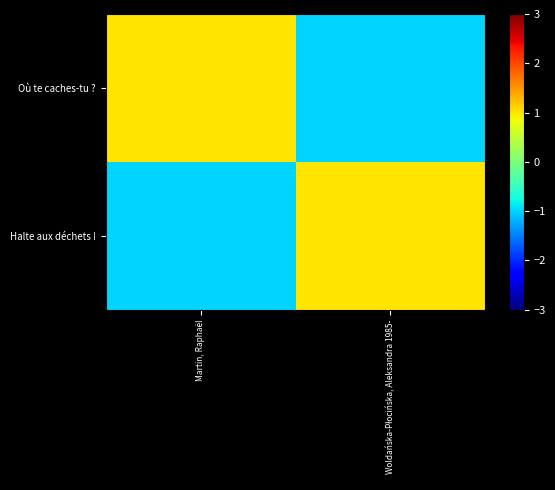

The Où te caches-tu ? series shows 0 at Martin, Raphaël. True or false?

False